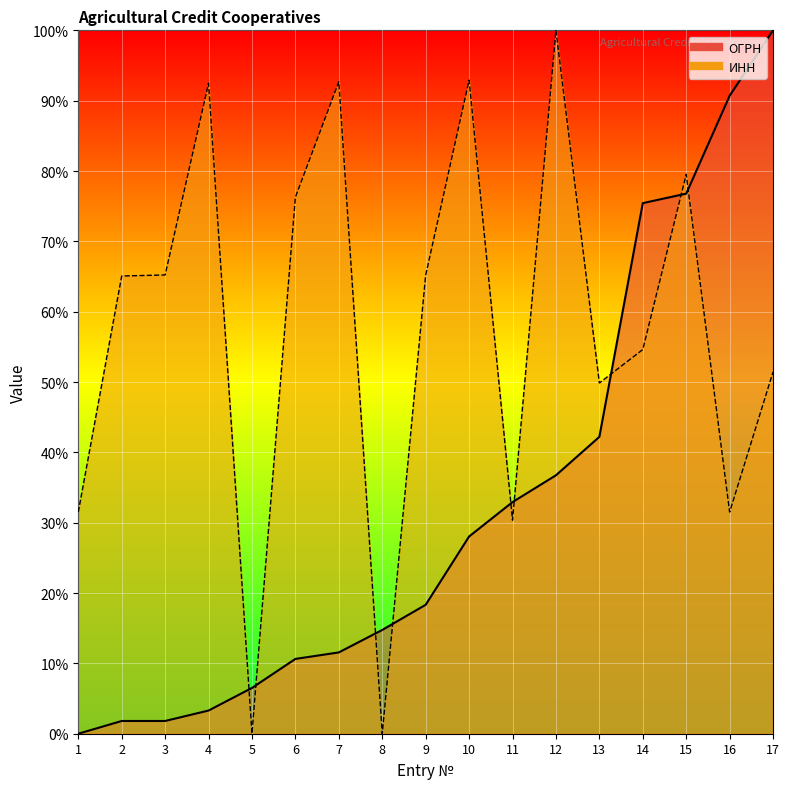

Which series has the largest range (max minus min)?

ОГРН